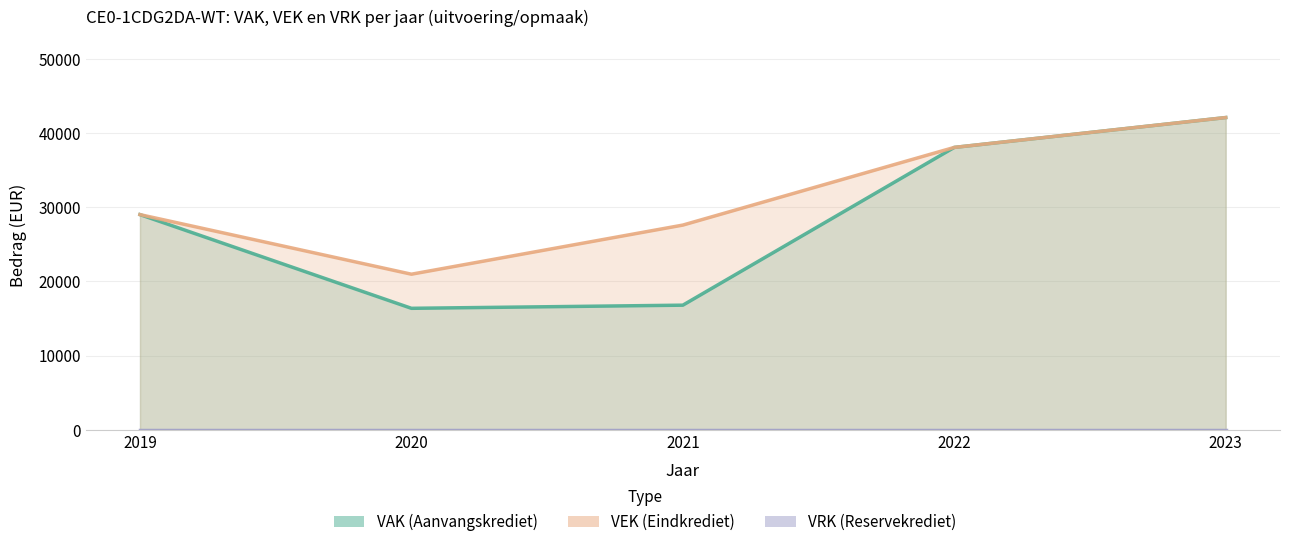

Does the chart display data point markers on the line(s)?

No